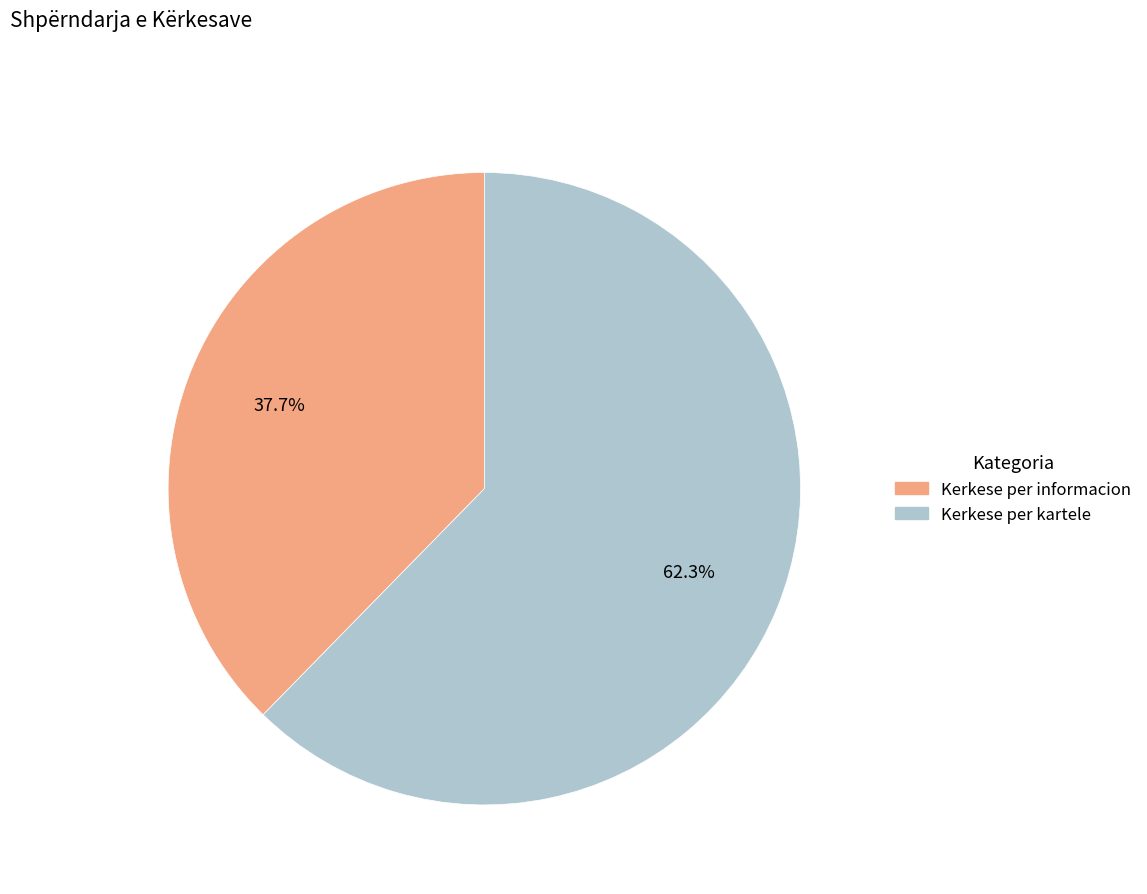

Is the sum of Kerkese per informacion and Kerkese per kartele greater than half?

Yes